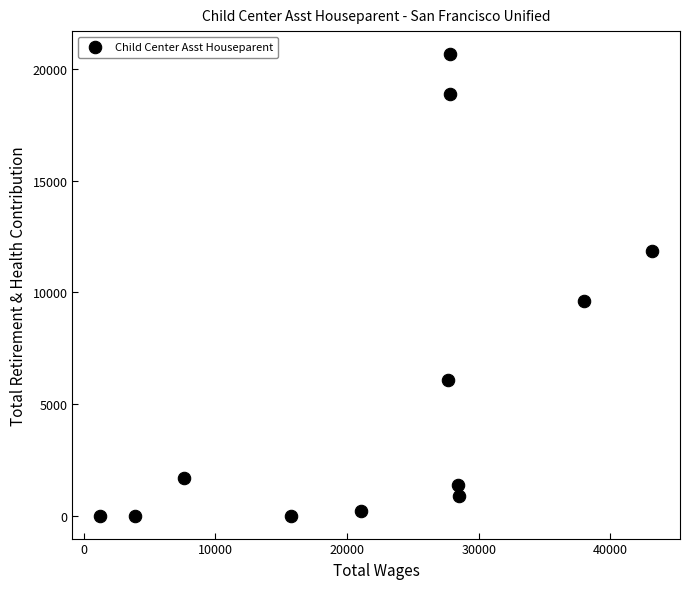

What is the range of X values (max minus min)?

41970